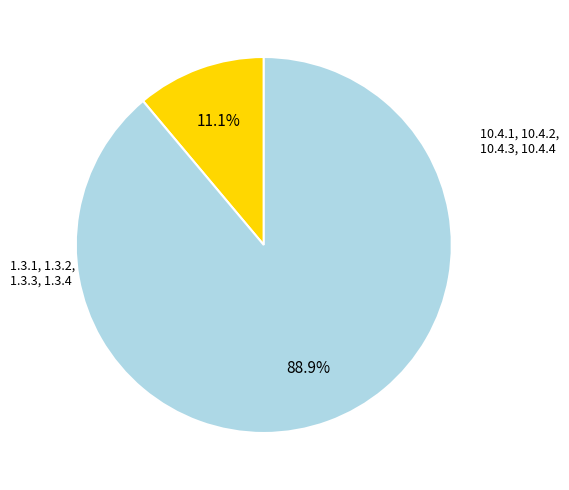

Does any single category account for the majority?

Yes